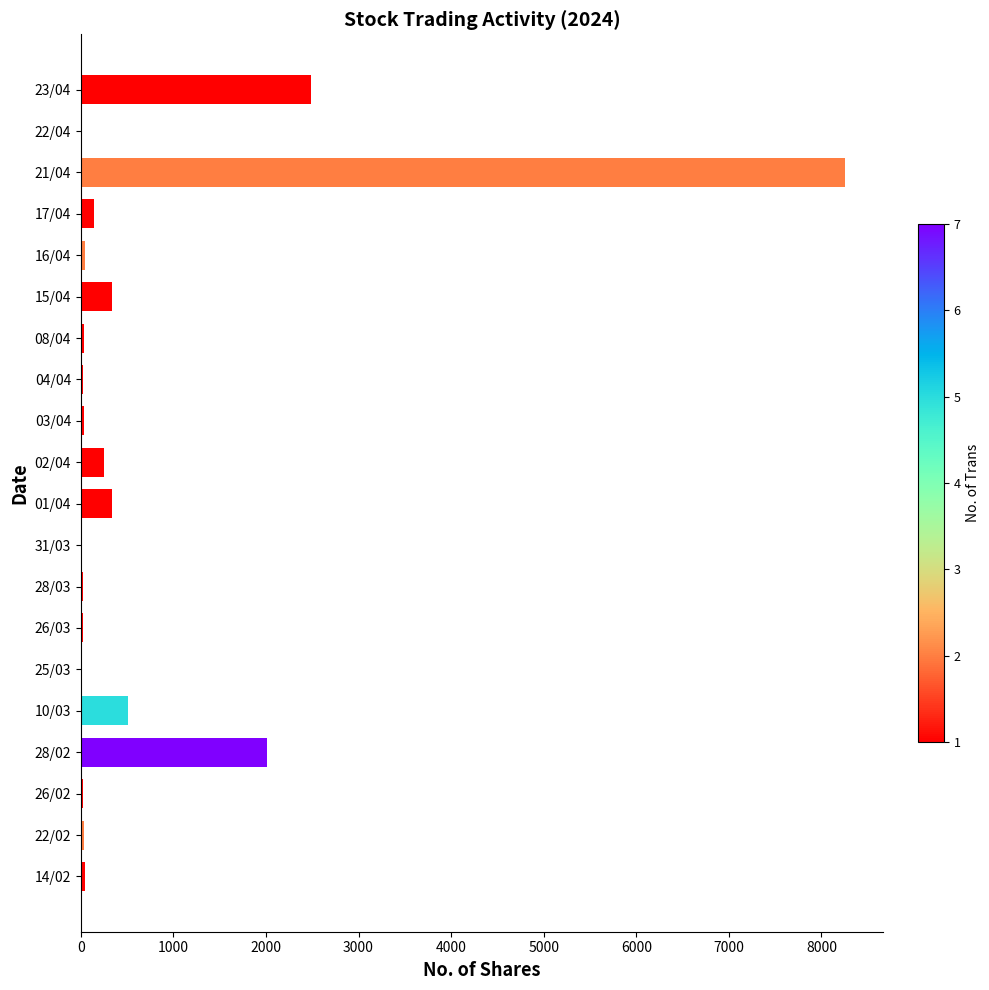

The value at 21/04 is 8255. True or false?

True